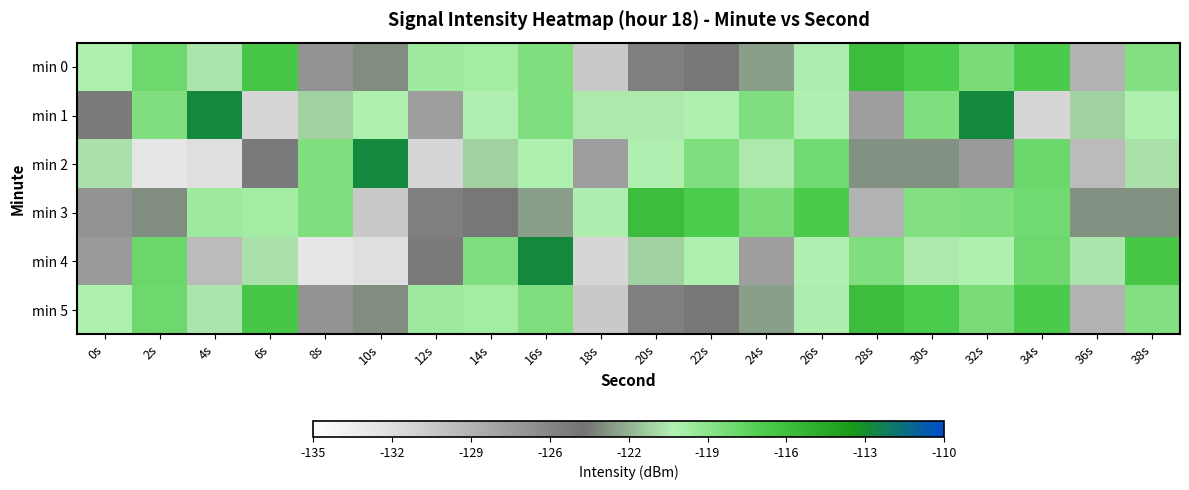

List the series in order of their peak value, highest first.

min 1, min 2, min 4, min 0, min 3, min 5